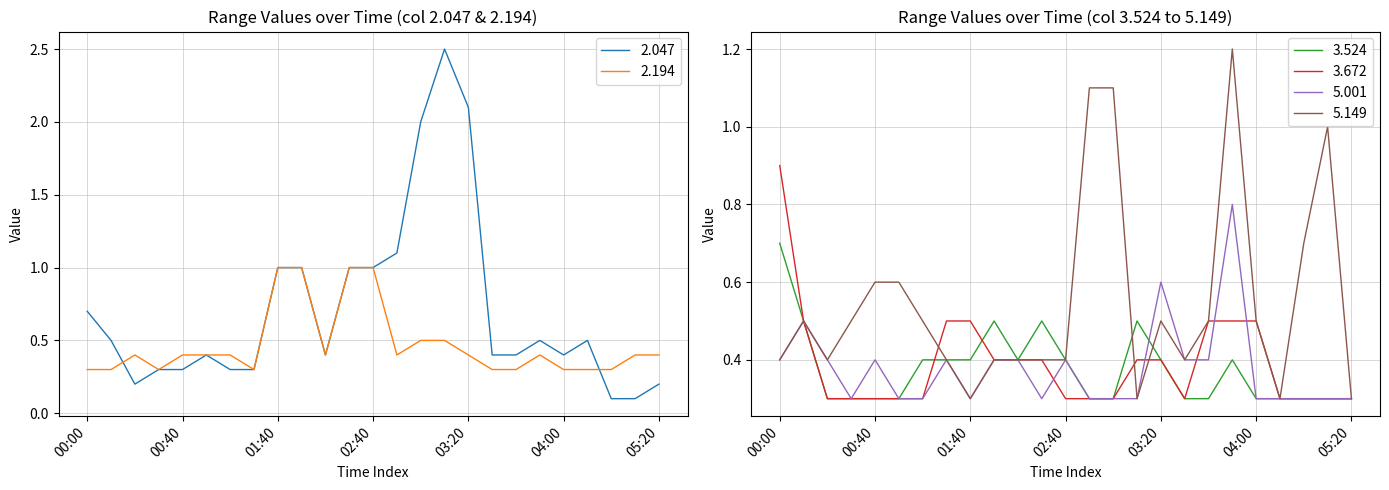

True or false: 5.149 has more than 2 points higher than both neighbors.

True